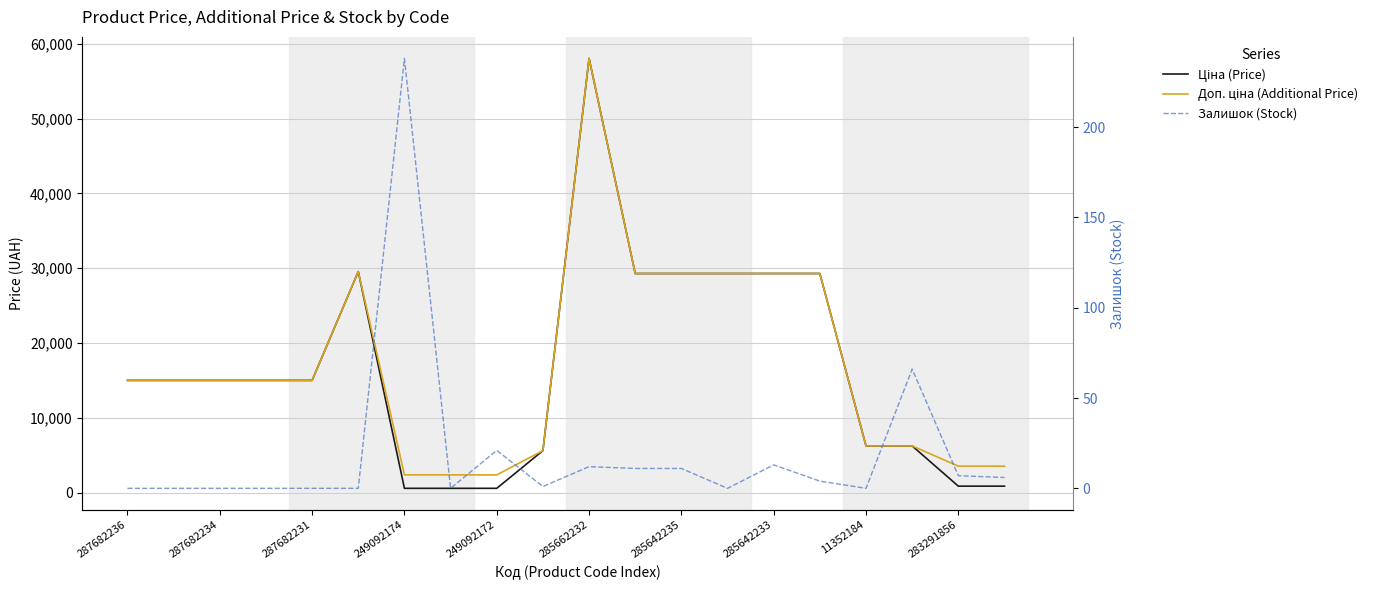

How many distinct data groups are displayed?

3